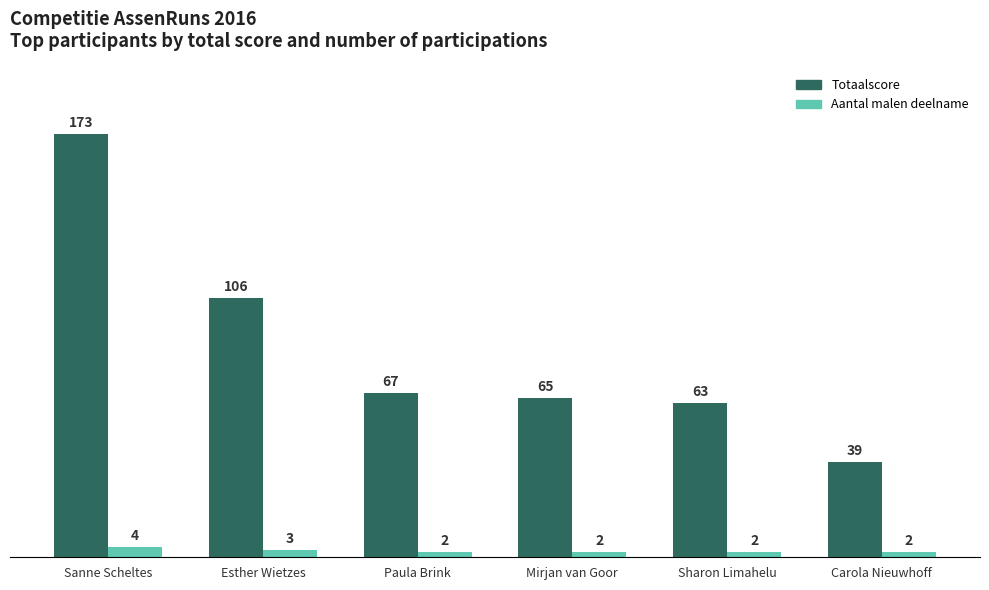

How many distinct data groups are displayed?

2